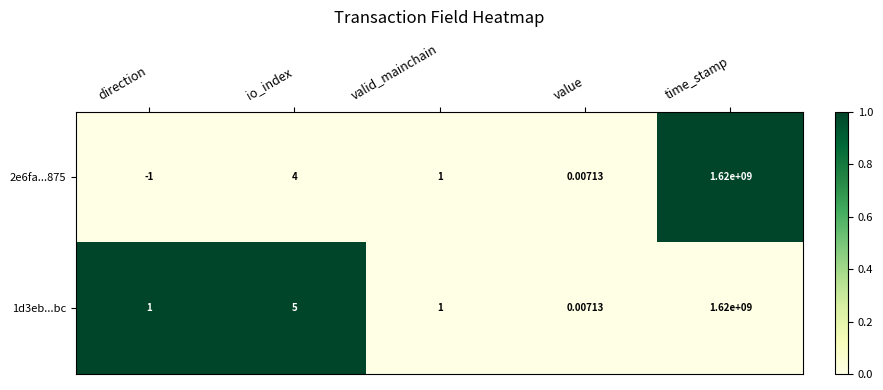

At how many categories does at least one series exceed 0?

5